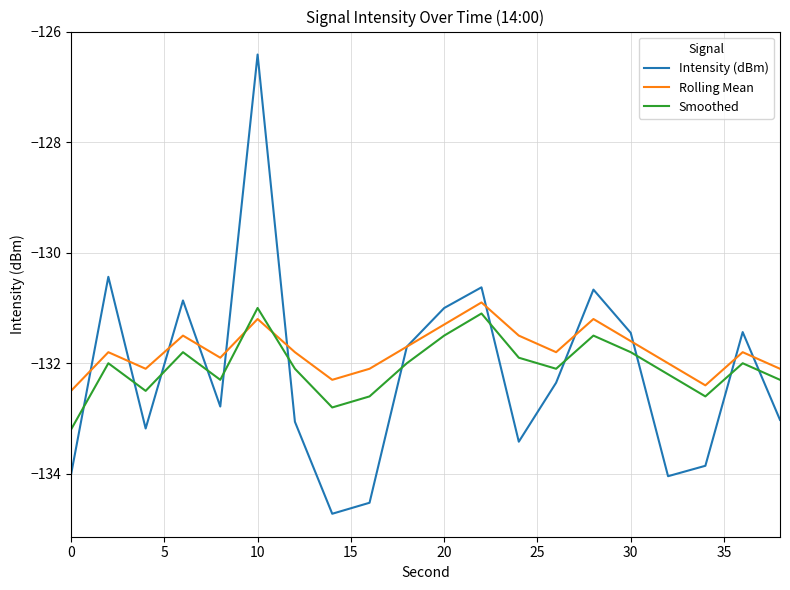

How many interior local peaks does the Rolling Mean series have?

6